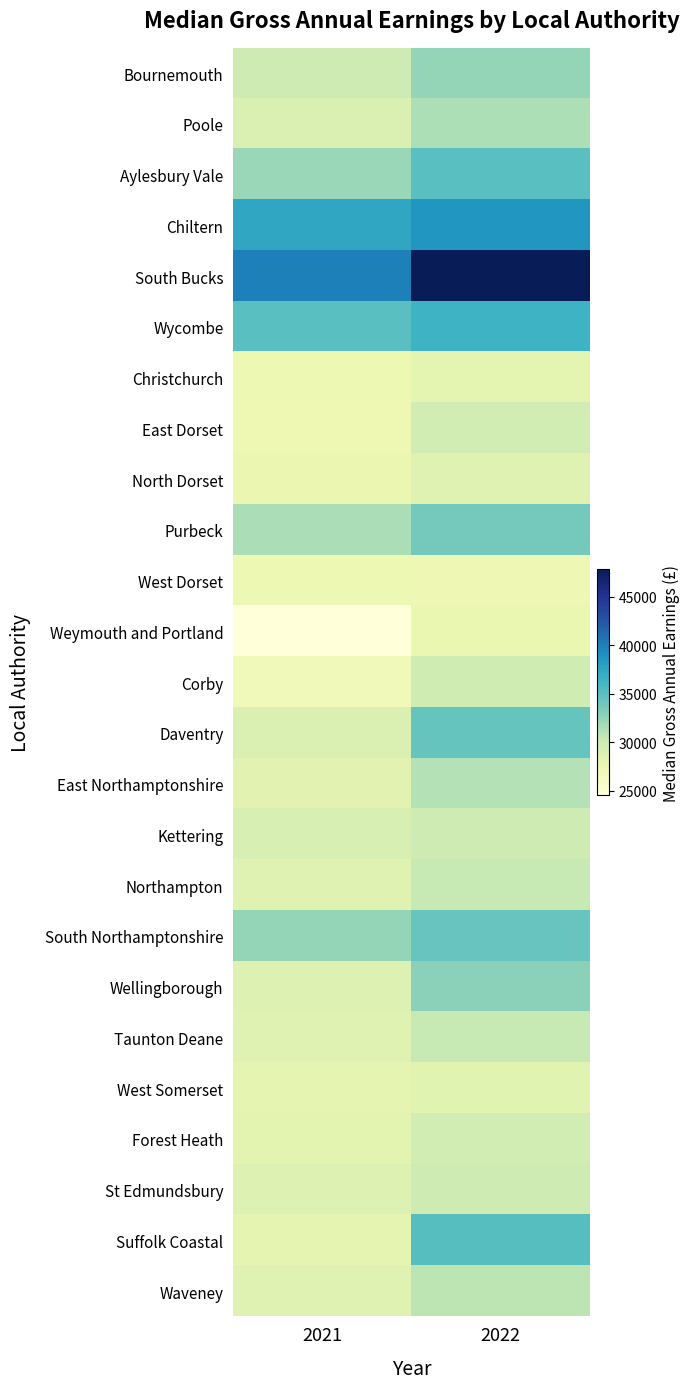

Reading left to right, transcribe all the data shown in this chart.

Bournemouth: 2021=29854	2022=32401
Poole: 2021=28963	2022=31457
Aylesbury Vale: 2021=32249	2022=35082
Chiltern: 2021=37409	2022=38648
South Bucks: 2021=40020	2022=47816
Wycombe: 2021=35016	2022=36434
Christchurch: 2021=27391	2022=28134
East Dorset: 2021=27331	2022=29626
North Dorset: 2021=27630	2022=28532
Purbeck: 2021=31496	2022=33812
West Dorset: 2021=27432	2022=27248
Weymouth and Portland: 2021=24566	2022=27681
Corby: 2021=26910	2022=29776
Daventry: 2021=28907	2022=34434
East Northamptonshire: 2021=28349	2022=31119
Kettering: 2021=29141	2022=29912
Northampton: 2021=28550	2022=30372
South Northamptonshire: 2021=32454	2022=34340
Wellingborough: 2021=28733	2022=32801
Taunton Deane: 2021=28551	2022=30288
West Somerset: 2021=28018	2022=28451
Forest Heath: 2021=28234	2022=29501
St Edmundsbury: 2021=28778	2022=29853
Suffolk Coastal: 2021=28019	2022=35183
Waveney: 2021=28486	2022=30811